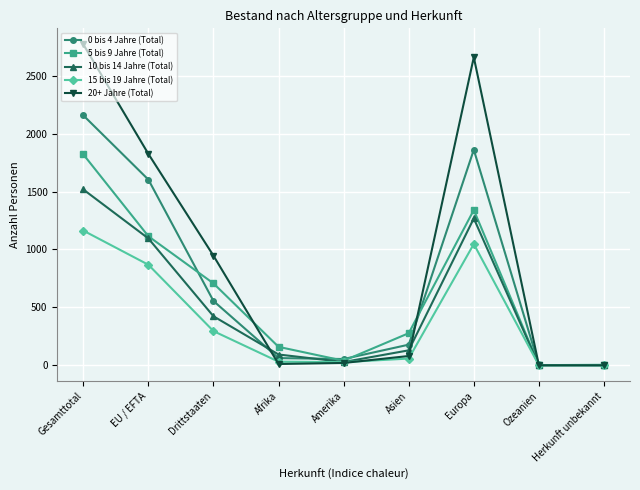

How many values in the 5 bis 9 Jahre (Total) series are below 277?

4